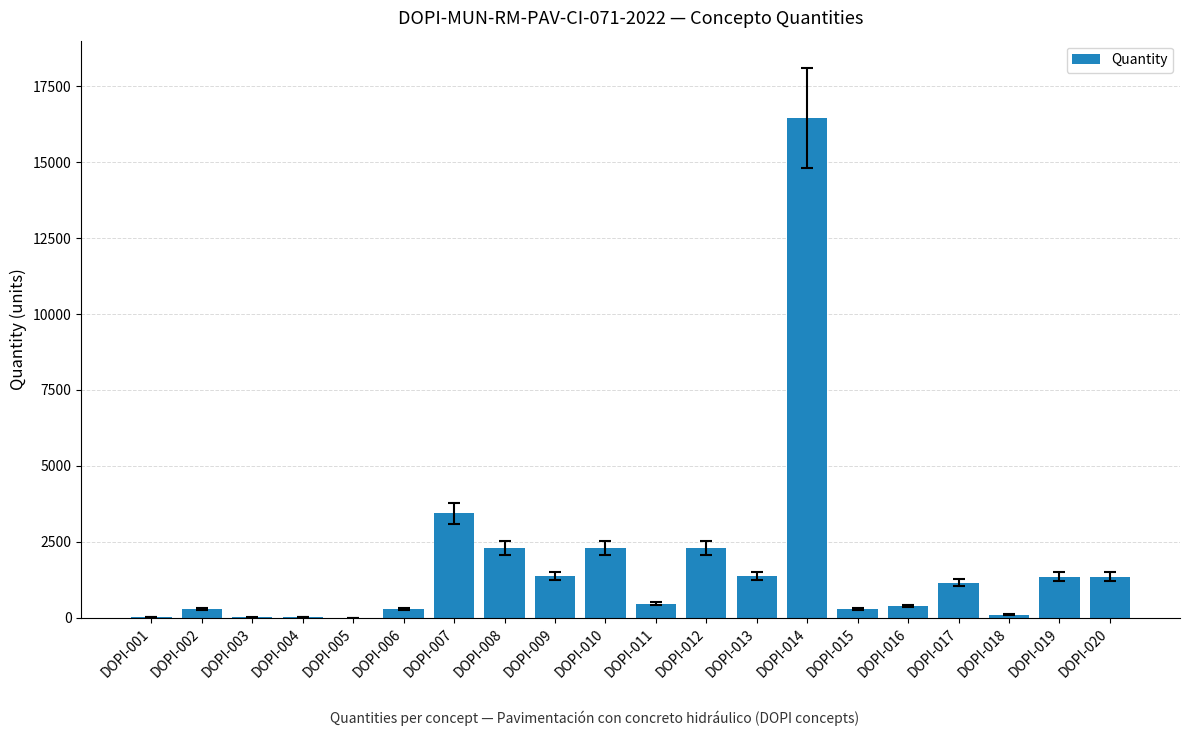

What is the greatest value displayed?

16453.9